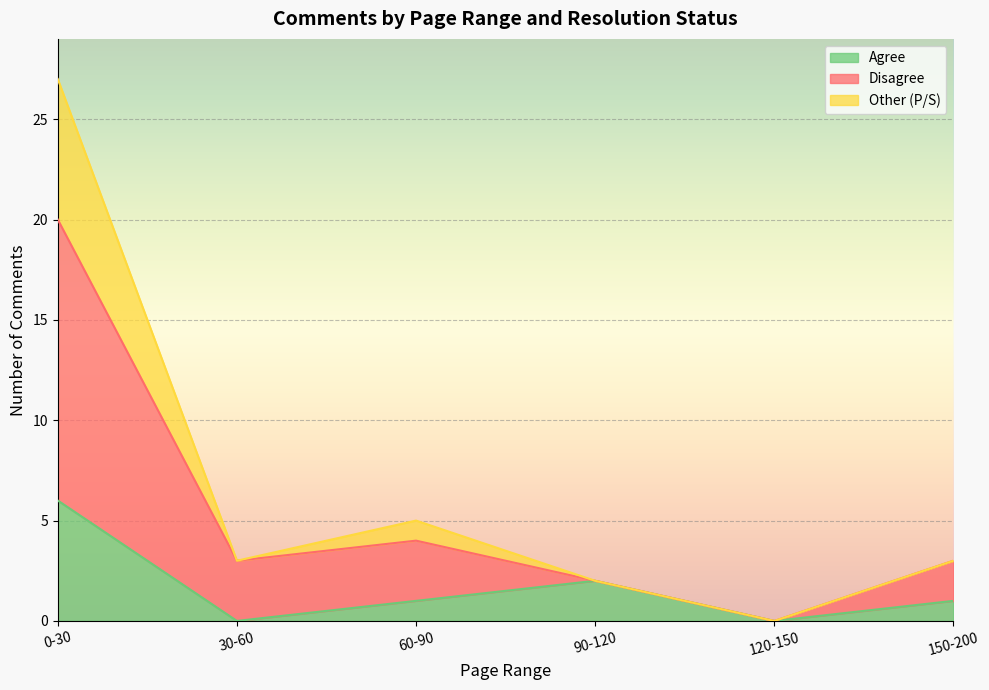

Is it true that Agree equals 6 at 0-30?

True